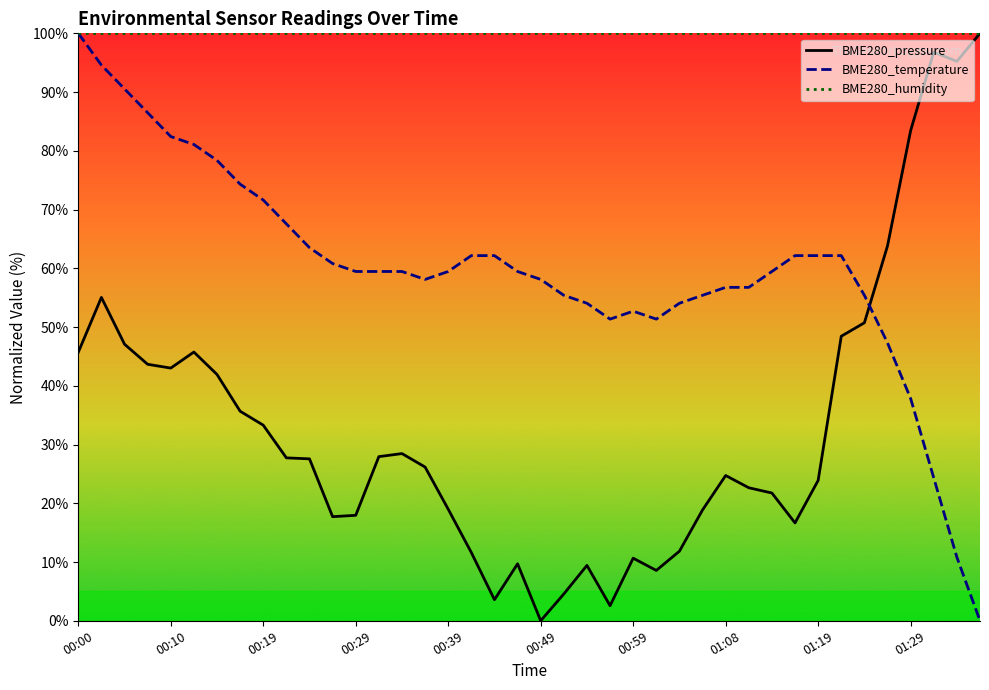

How many positive values does the BME280_temperature series have?

39